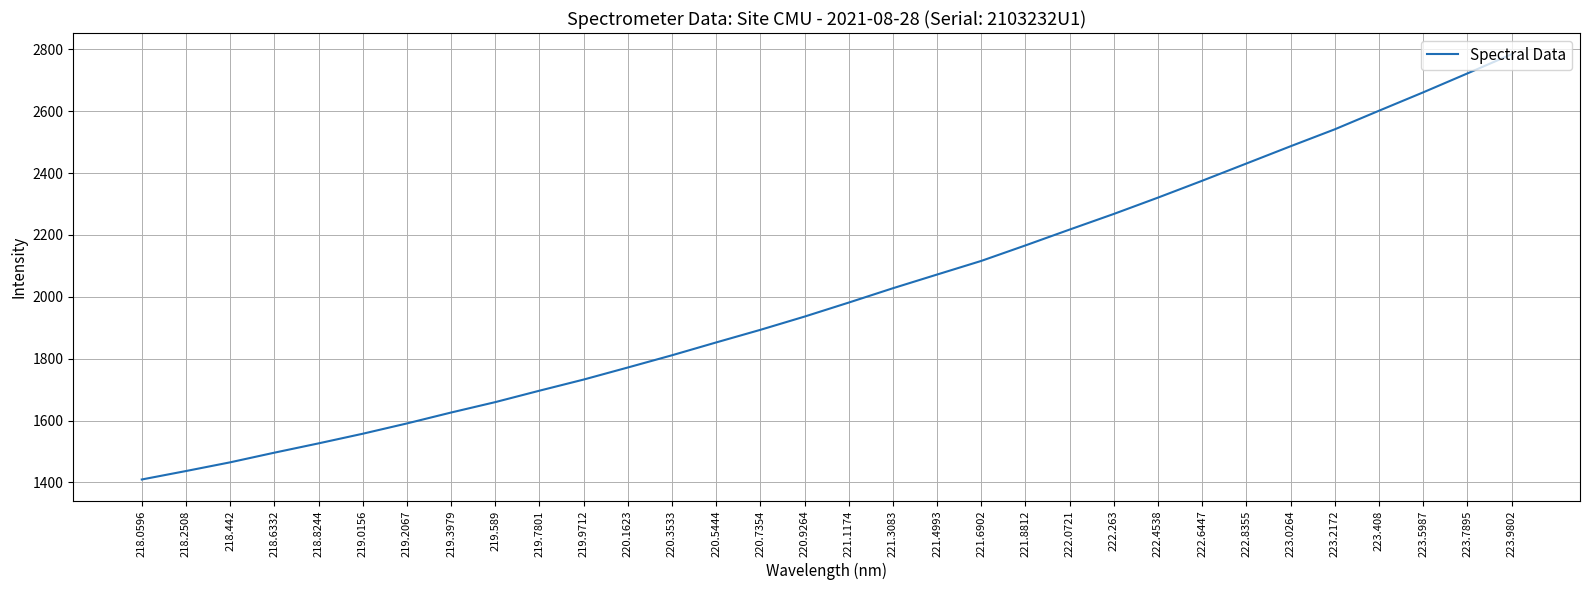

Where does the data first go above 1981?

221.1174